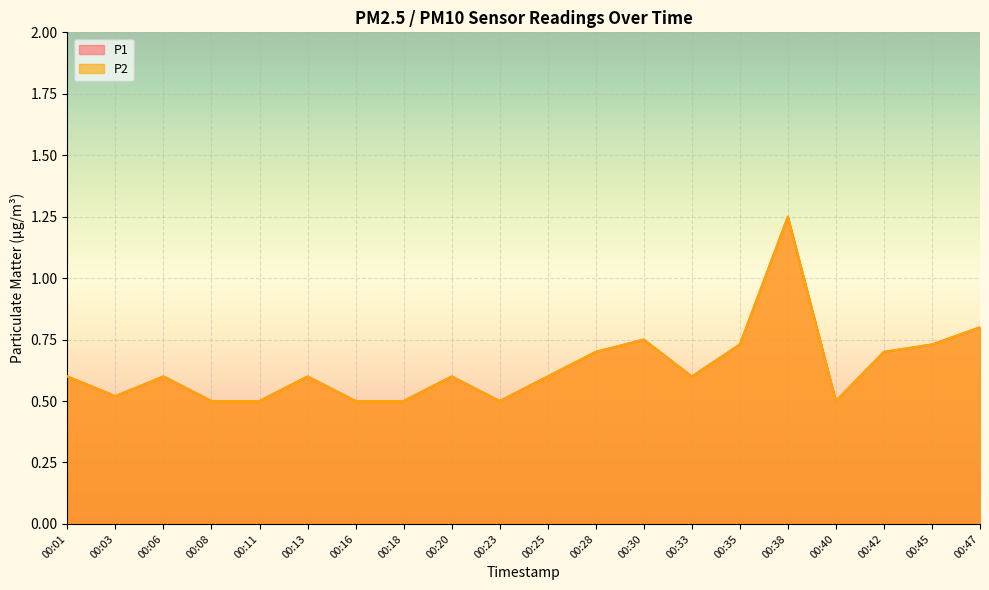

Which series has the largest total across all categories?

P1